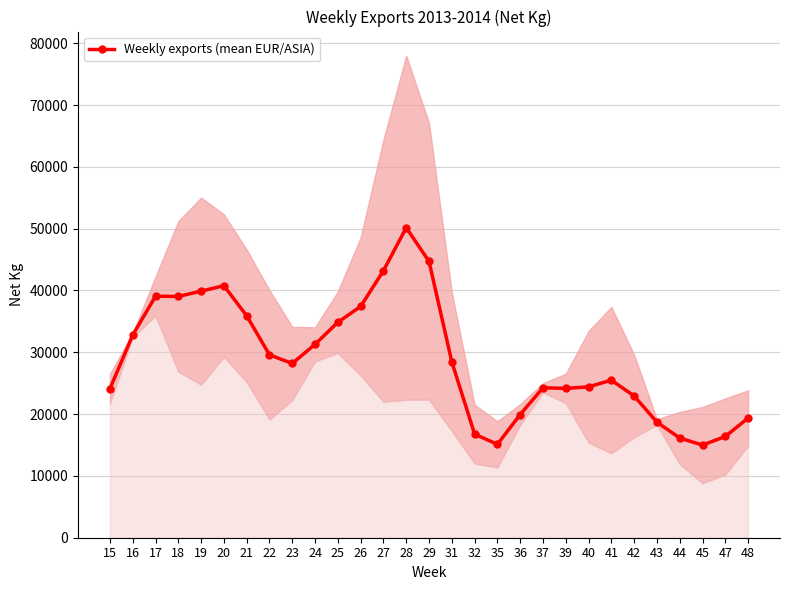

Is it true that the value at 39 is 24156.9?

True